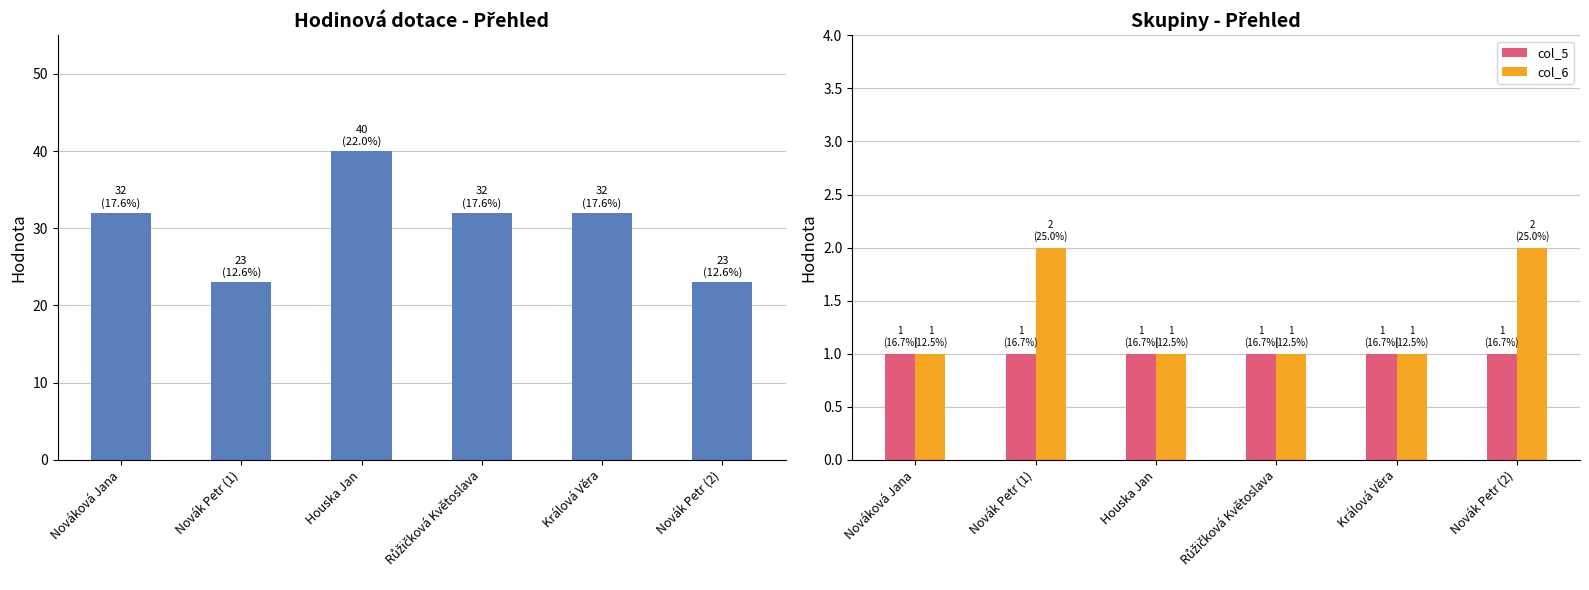

Where does the Celková hodinová dotace series first go above 32?

Houska Jan